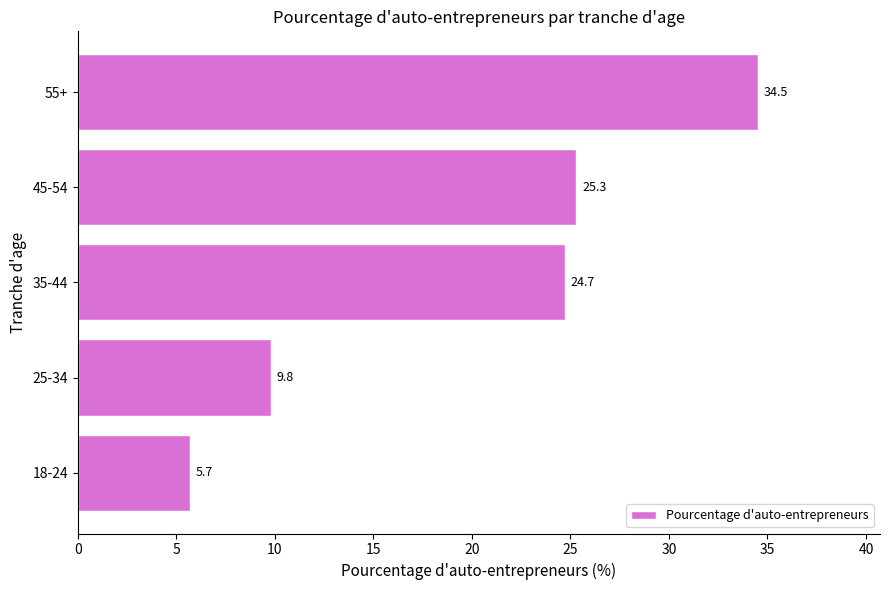

Rank the categories by value from highest to lowest.

55+, 45-54, 35-44, 25-34, 18-24